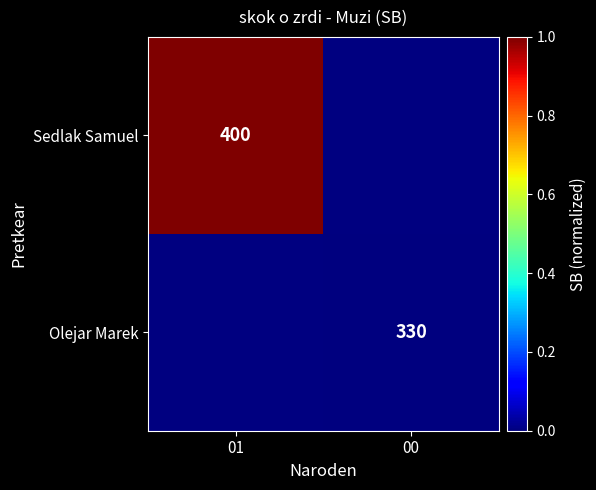

Between 00 and 01, which is larger?

01